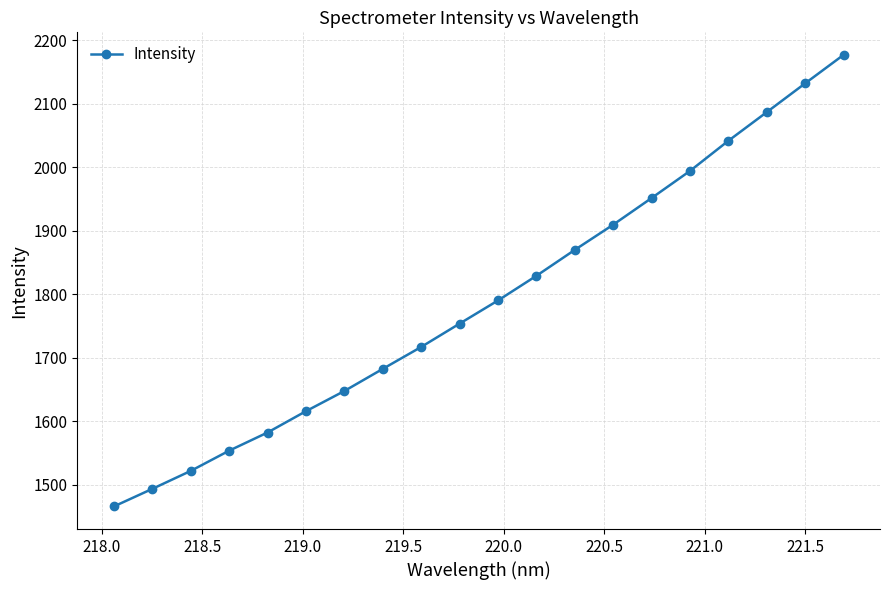

What is the greatest value displayed?

2176.8